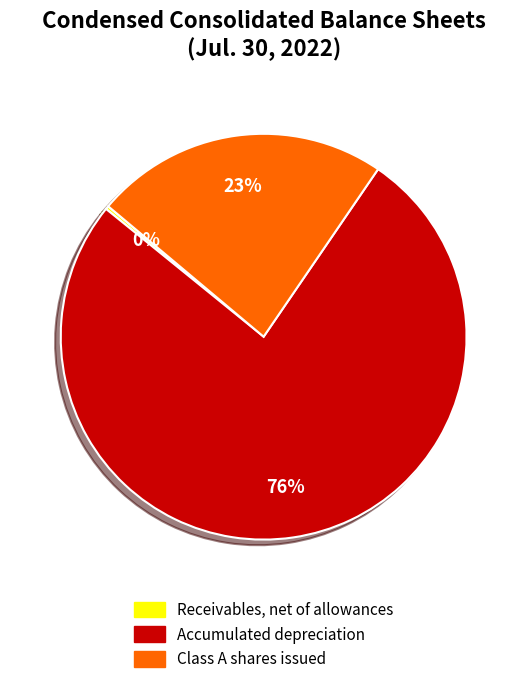

What is the majority slice?

Accumulated depreciation